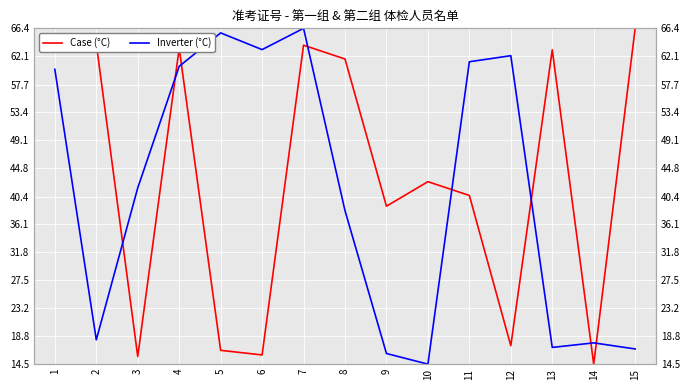

In Inverter (°C), how many points are higher than both neighbors (excluding endpoints)?

4